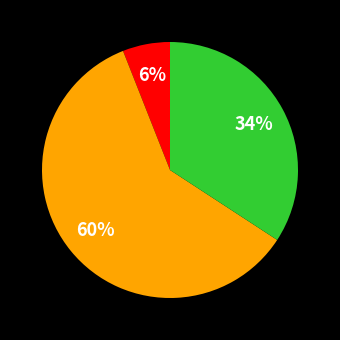

Is there any slice that represents more than half of the pie?

Yes